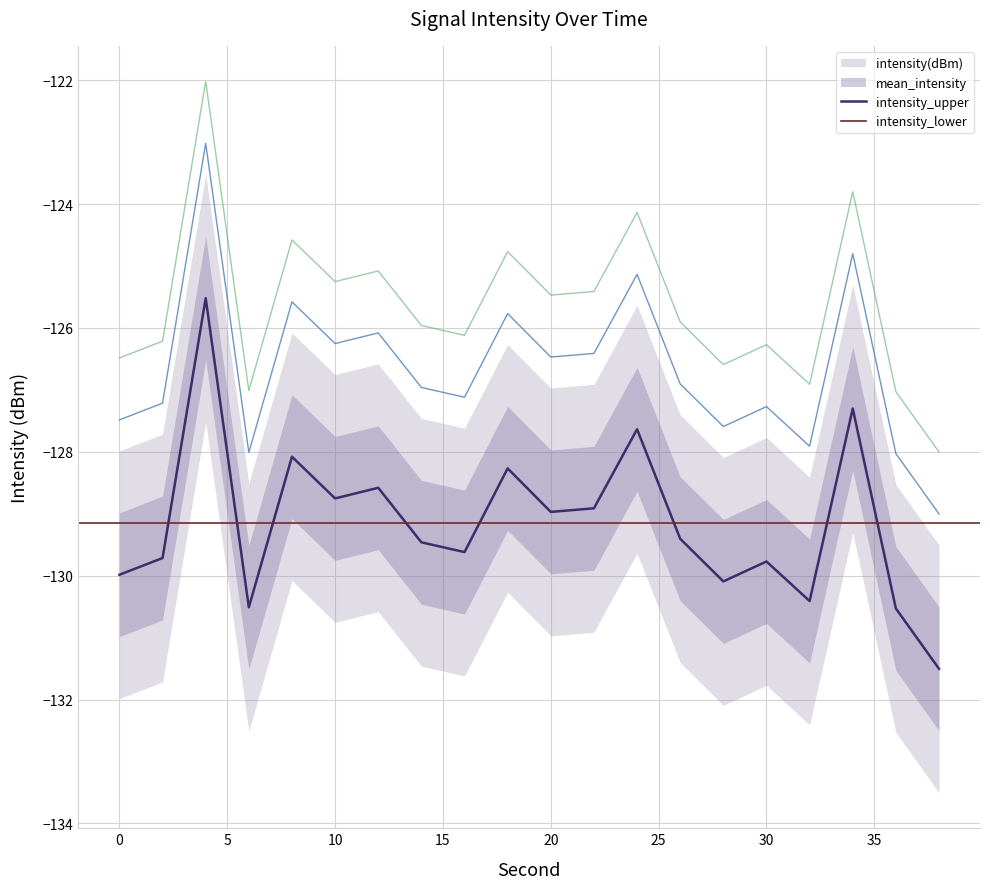

True or false: intensity(dBm) has a value of -34.7 at 22.

False